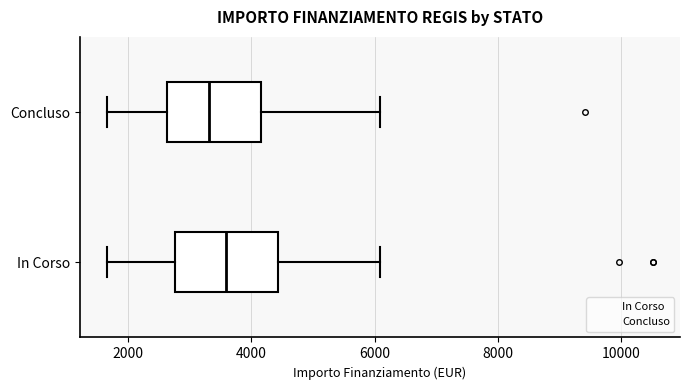

Reading bottom to top, read every box against the x-axis: the position of its median line, the range the box covers, and the ends of its whiskers. The values are not printed on the chart, so give them approximately, as read against the axis.

In Corso: median 3600, box 2800 to 4400, whiskers 1600 to 6000
Concluso: median 3400, box 2600 to 4200, whiskers 1600 to 6000